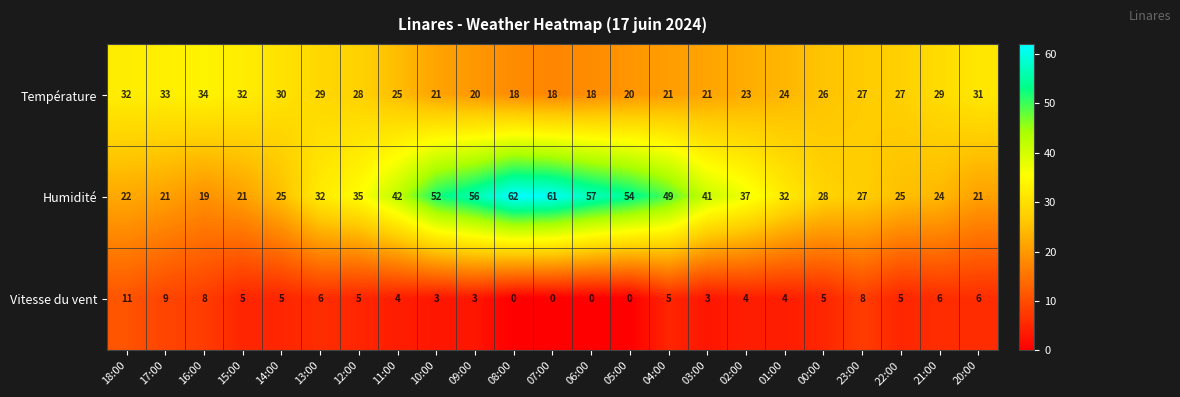

What is the total value across all series at 11:00?

71